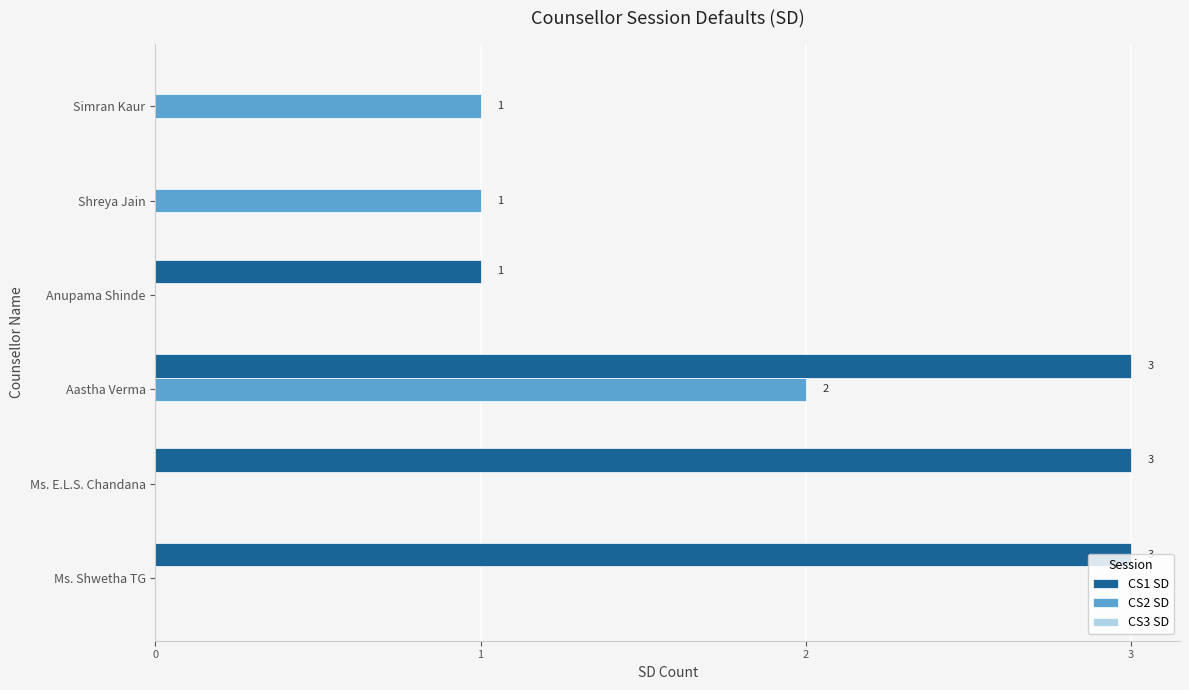

What is the maximum value shown in the chart?

3